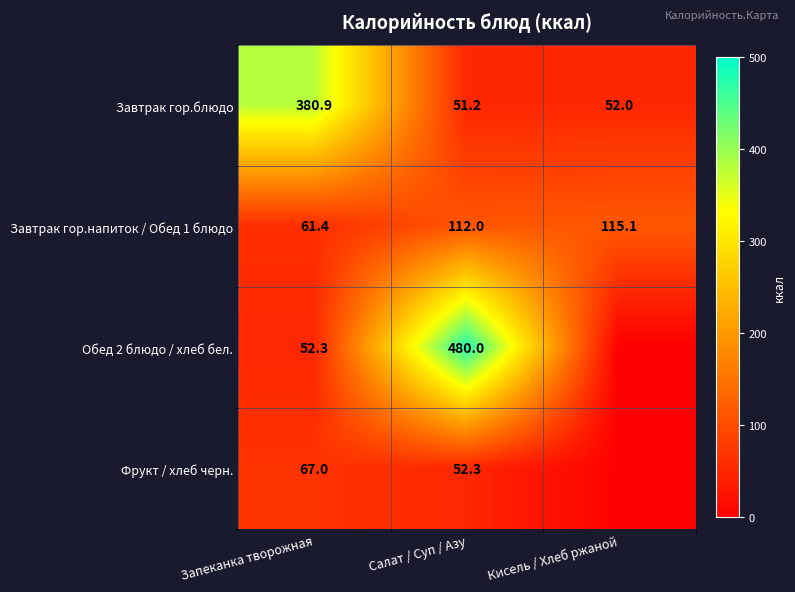

At which label does Завтрак гор.блюдо first exceed 52?

Запеканка творожная